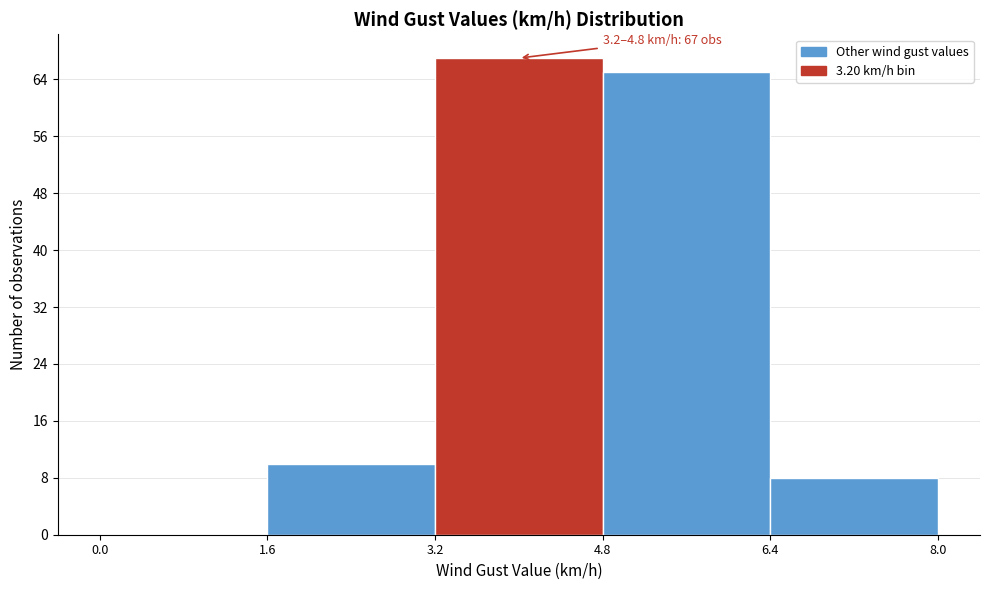

Which range on the x-axis has the tallest bar?

3.2 to 4.8